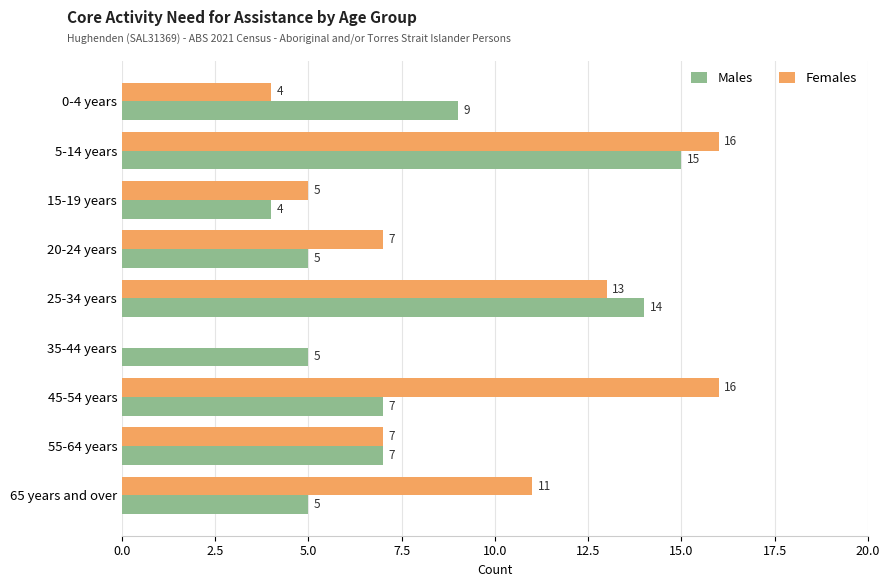

Which series has the largest total across all categories?

Females